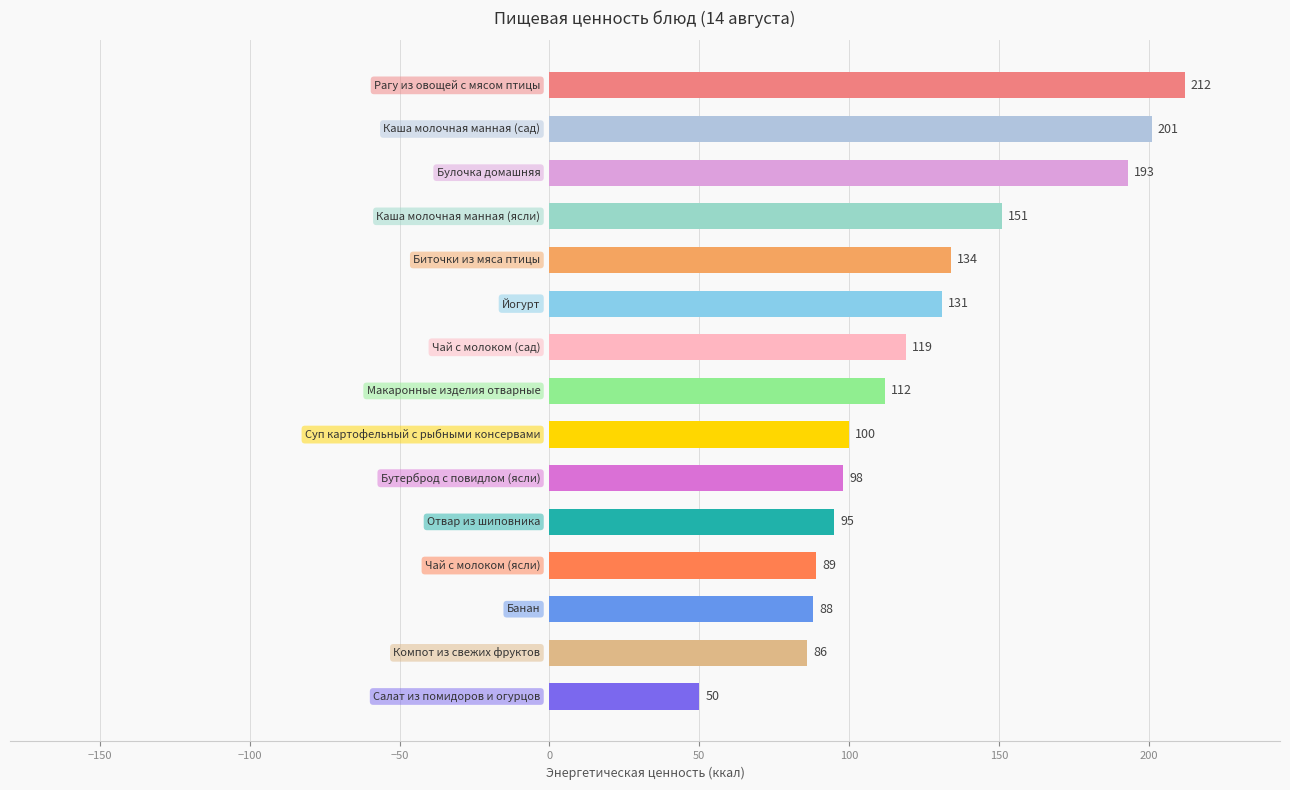

Reading top to bottom, transcribe all the data shown in this chart.

212	201	193	151	134	131	119	112	100	98	95	89	88	86	50